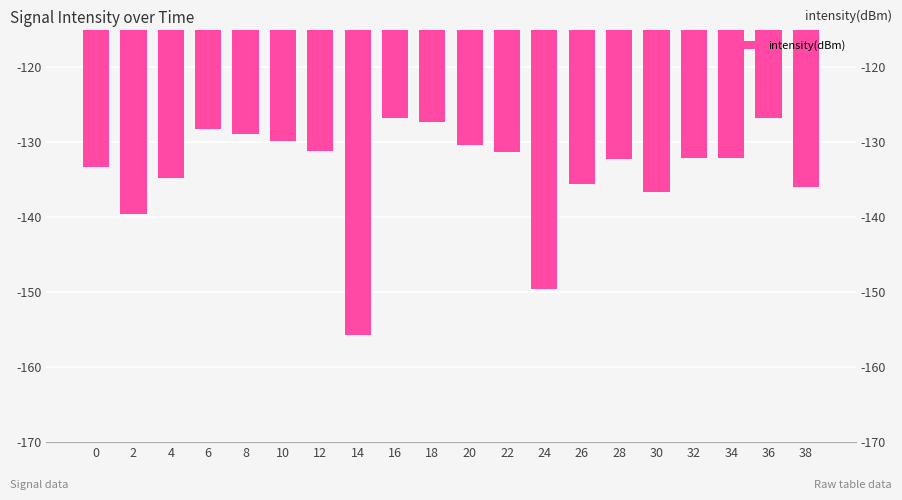

How many data points does each series have?

20